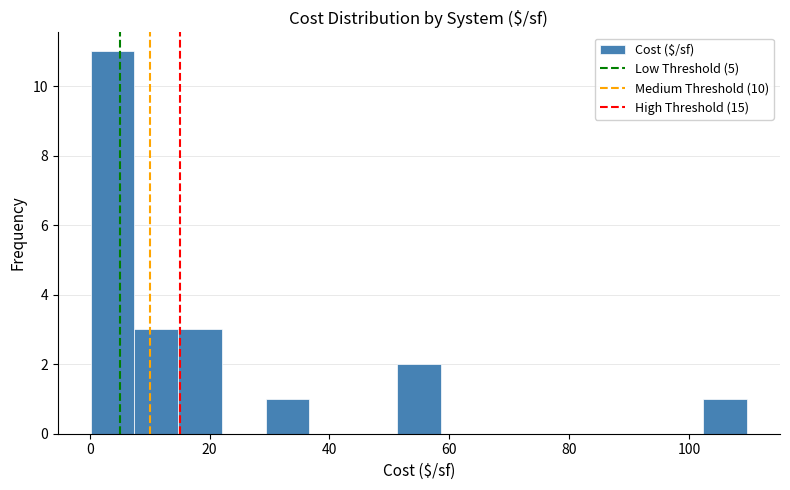

Around what value on the x-axis is the tallest bar? Give the approximate position of its centre, as read against the axis.

4